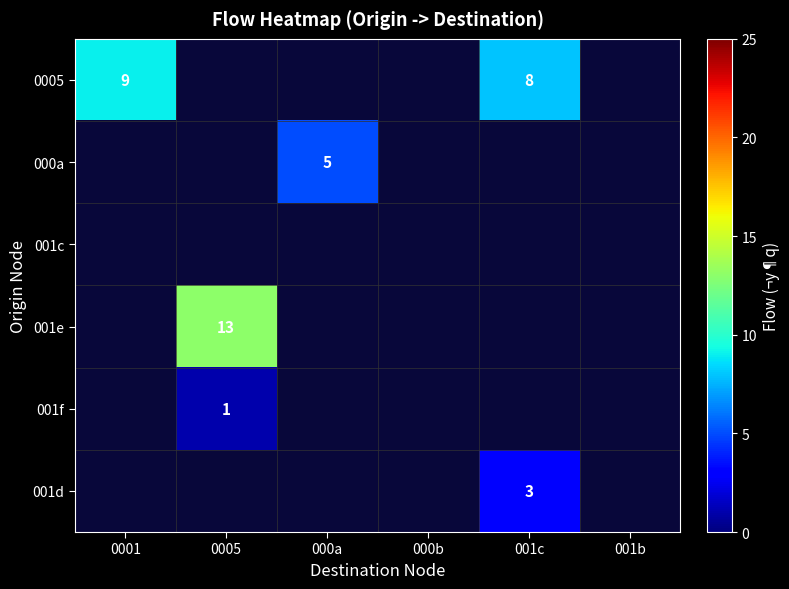

Between 0005 and 001b, which is larger?

0005